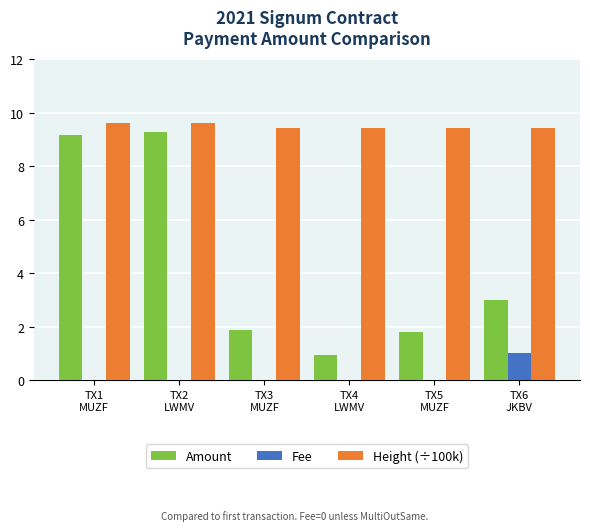

Which series has the largest total across all categories?

Height (÷100k)